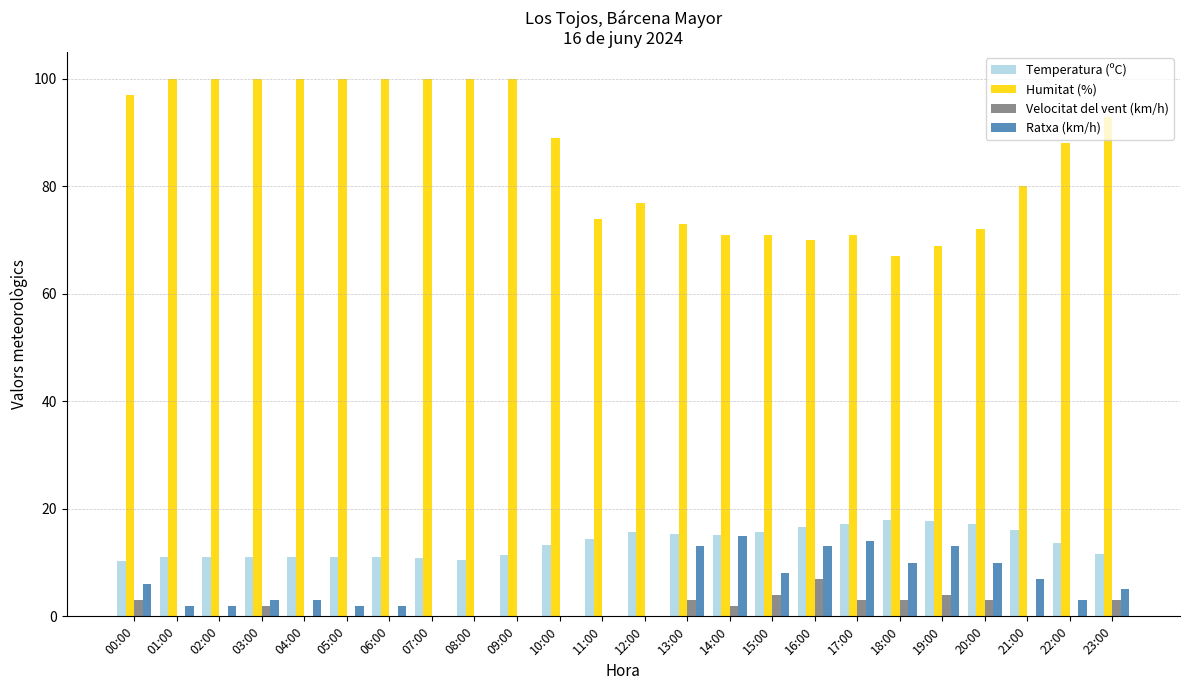

Is the value of Ratxa (km/h) at 13:00 greater than the value of Temperatura (ºC) at 15:00?

No